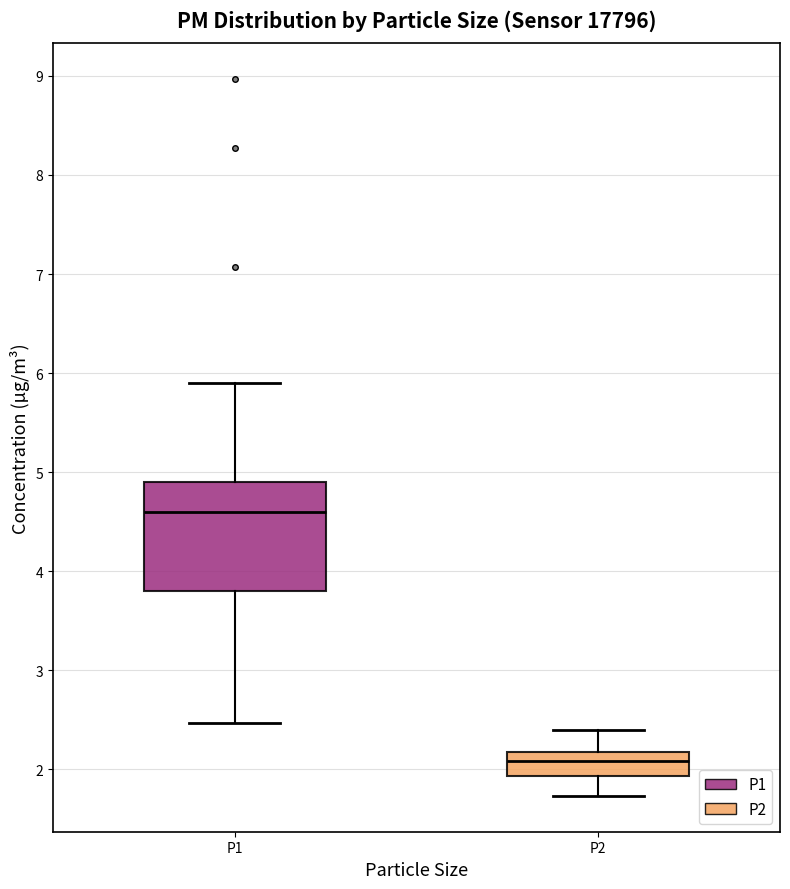

Which box's median line is the lowest?

P2